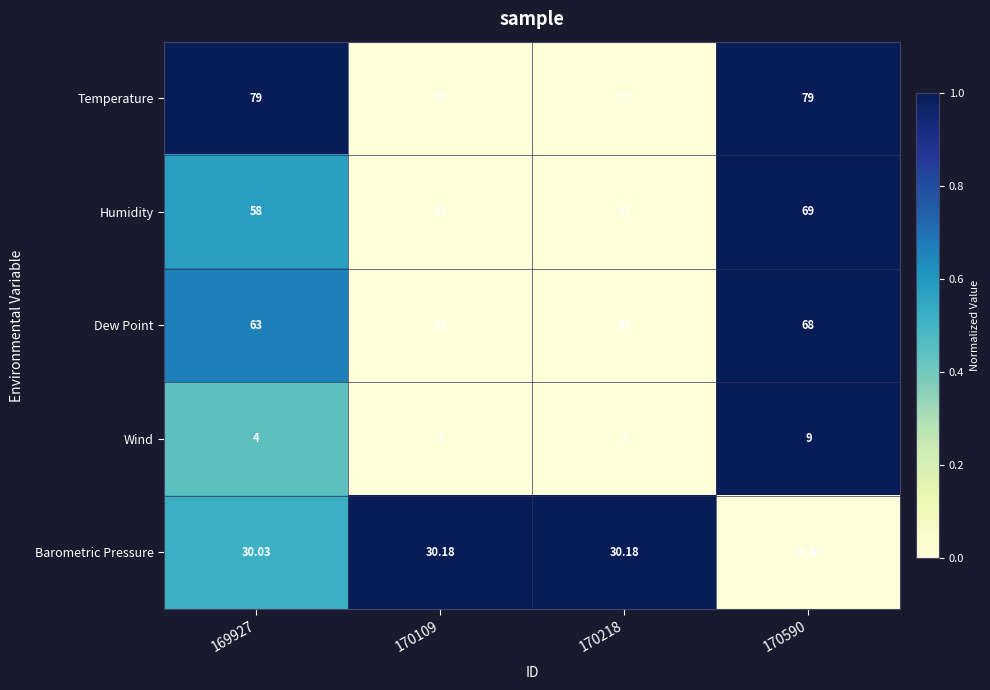

Is the value of Humidity at 170109 greater than the value of Temperature at 170109?

No